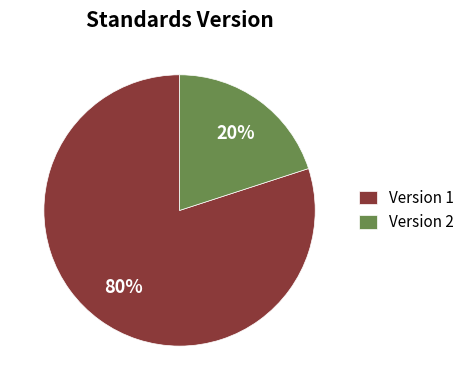

Is the sum of Version 2 and Version 1 greater than half?

Yes